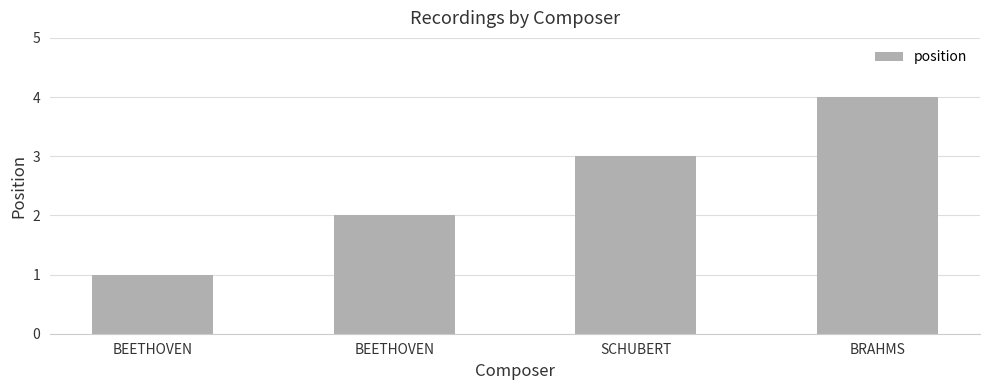

How many data points does each series have?

4